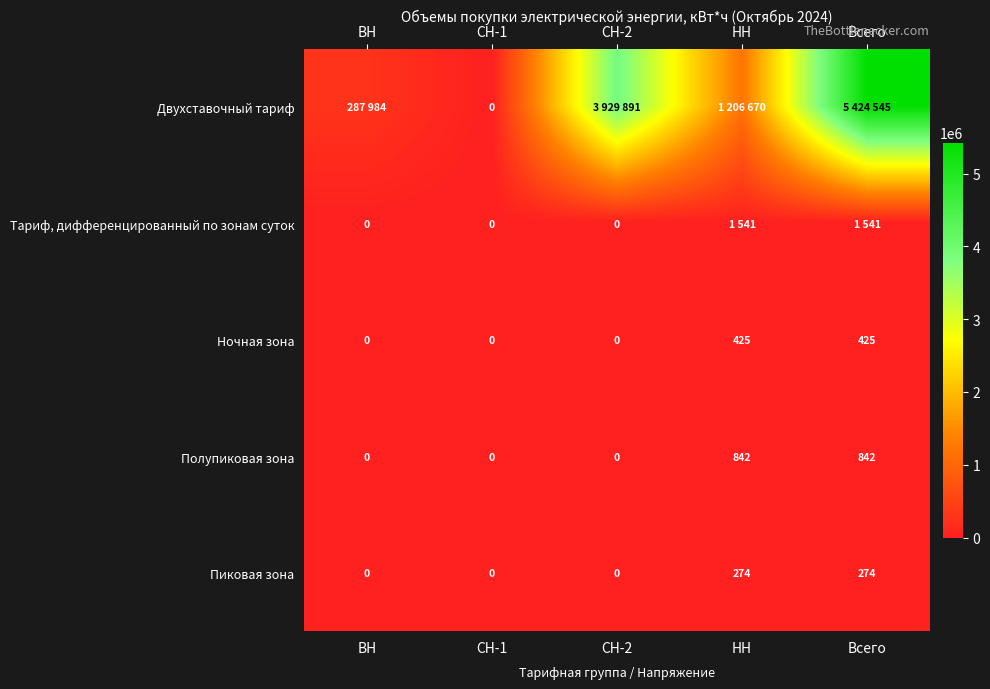

What is the difference between the second highest and second lowest values in the Ночная зона series?

425